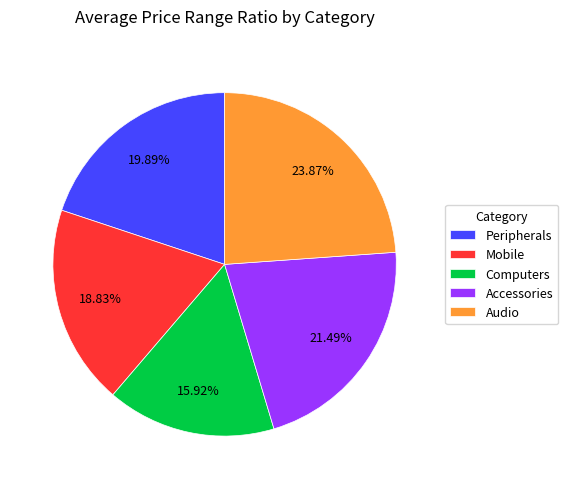

The Accessories slice represents 21% of the pie. True or false?

True